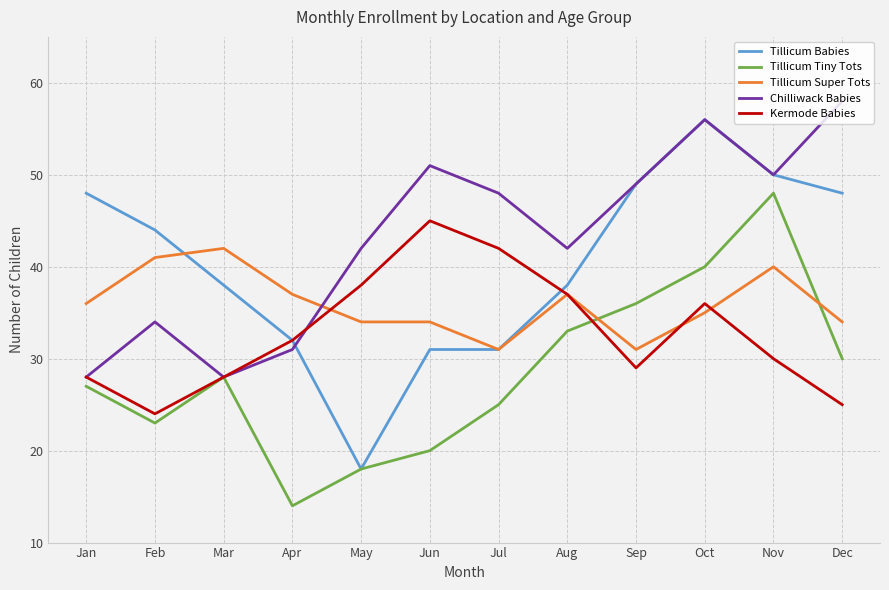

What is the maximum value for Kermode Babies?

45